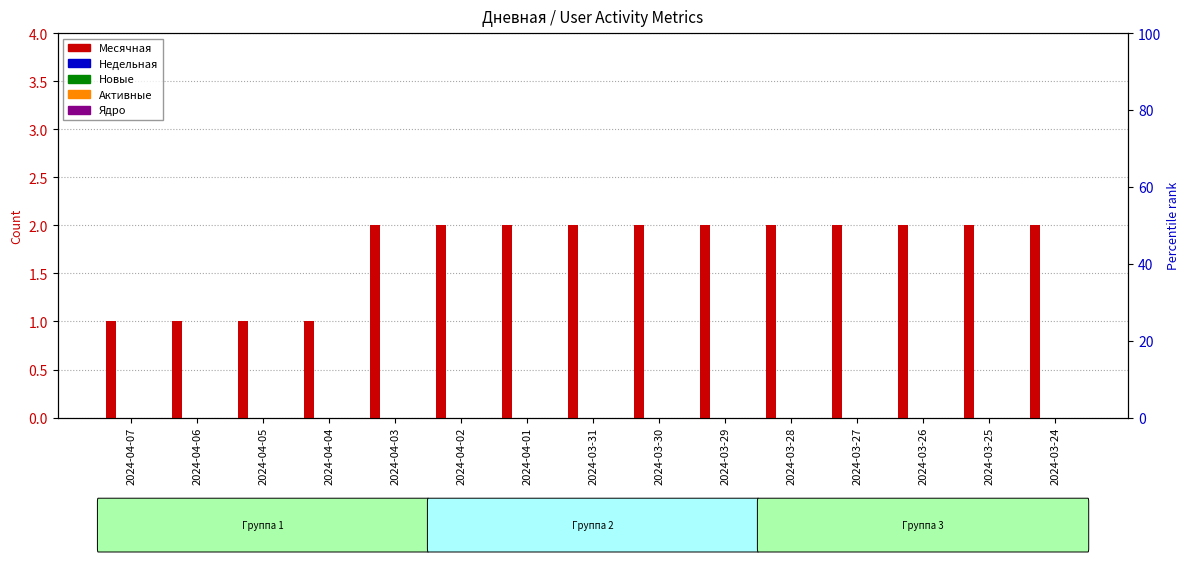

Which series has the largest range (max minus min)?

Месячная